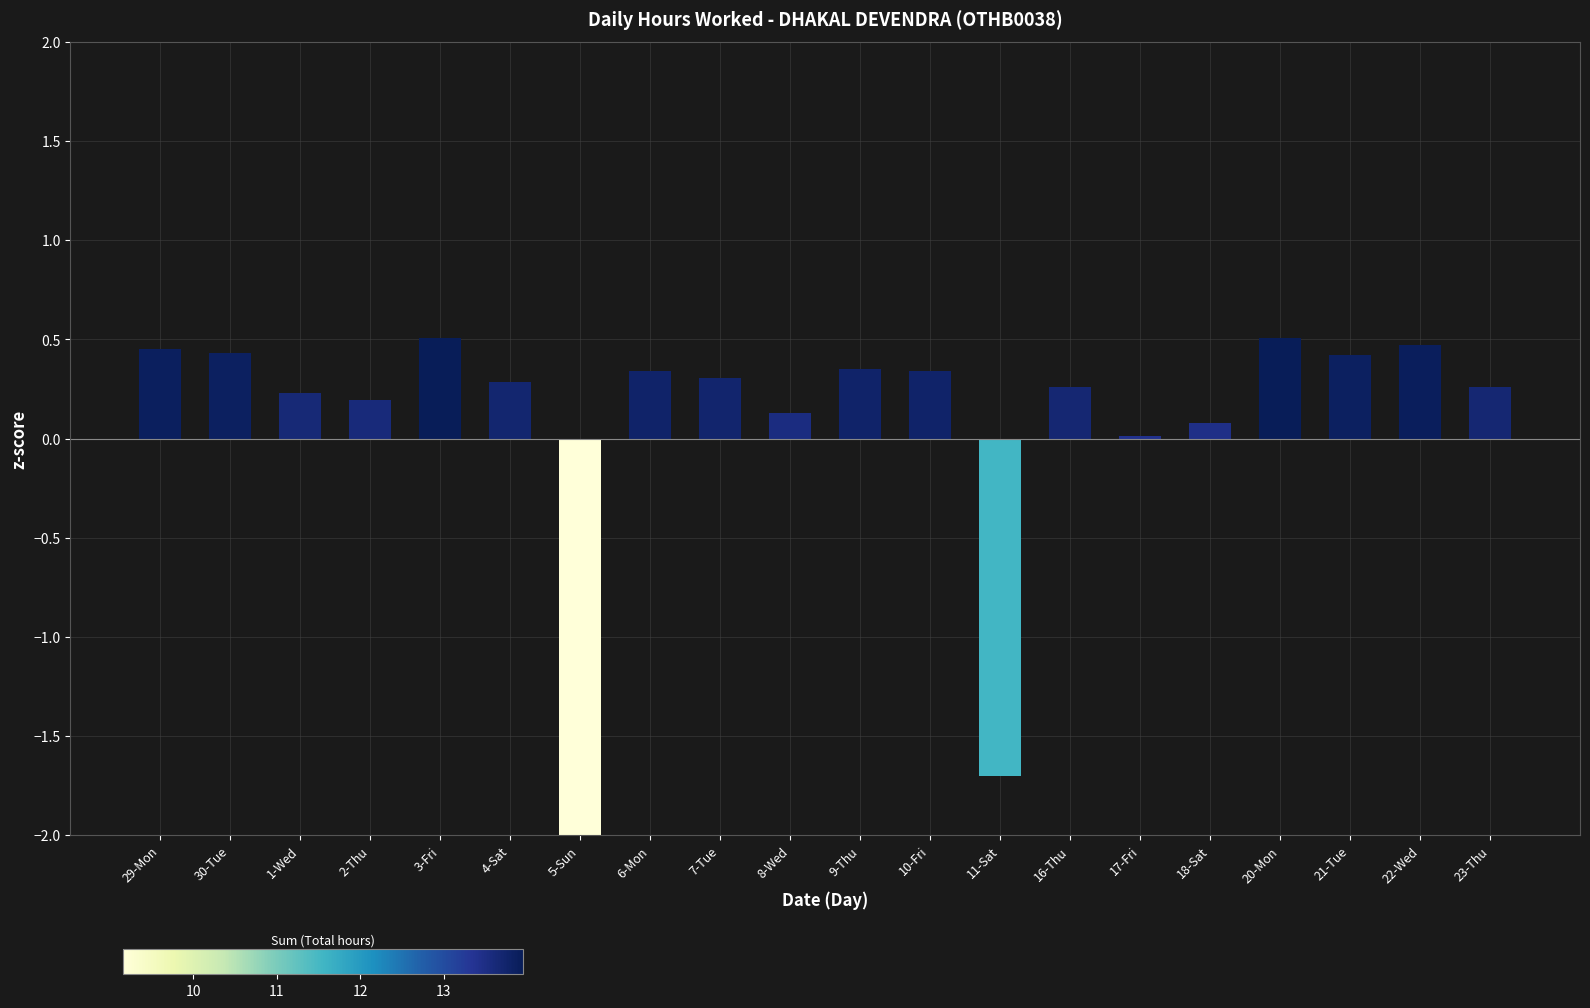

Are the bars horizontal?

No